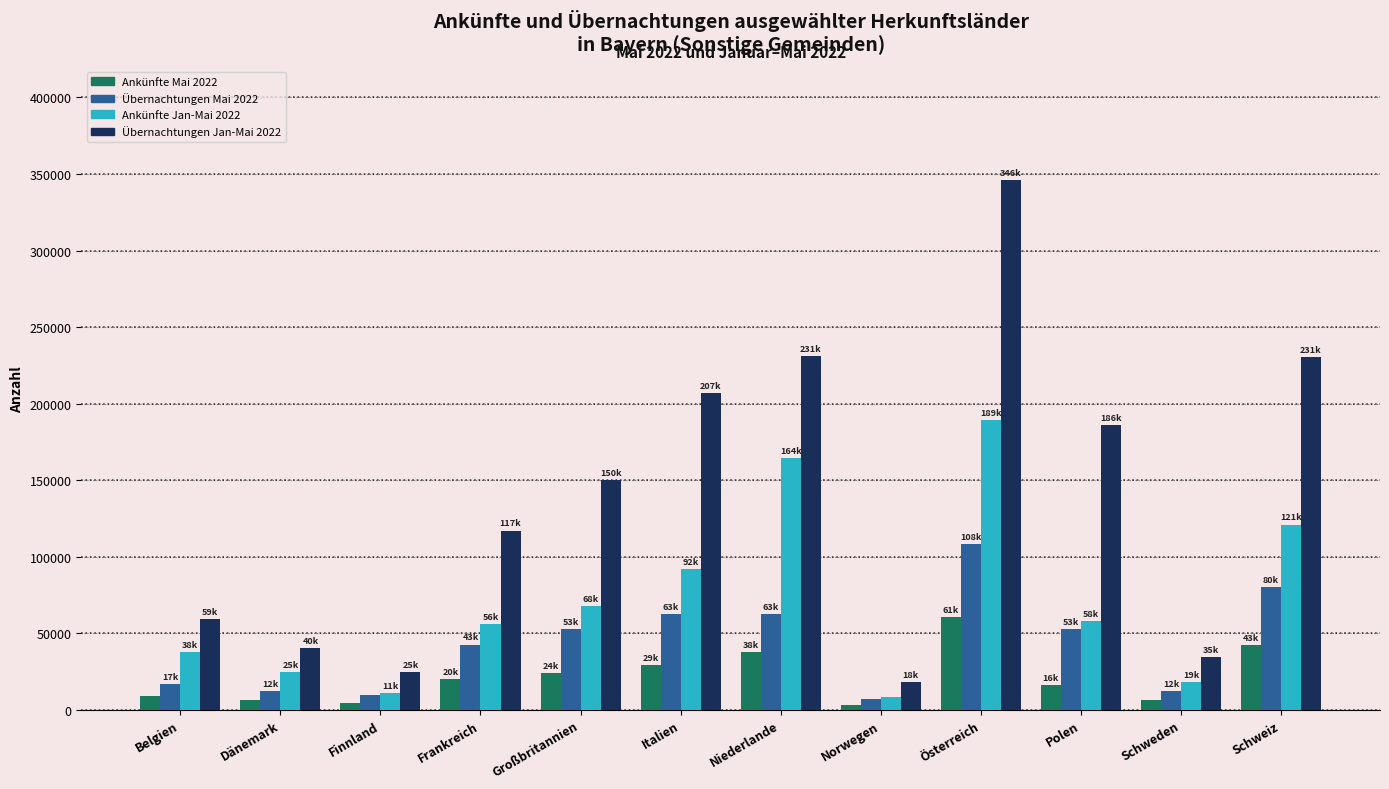

What is the smallest value displayed?

3154